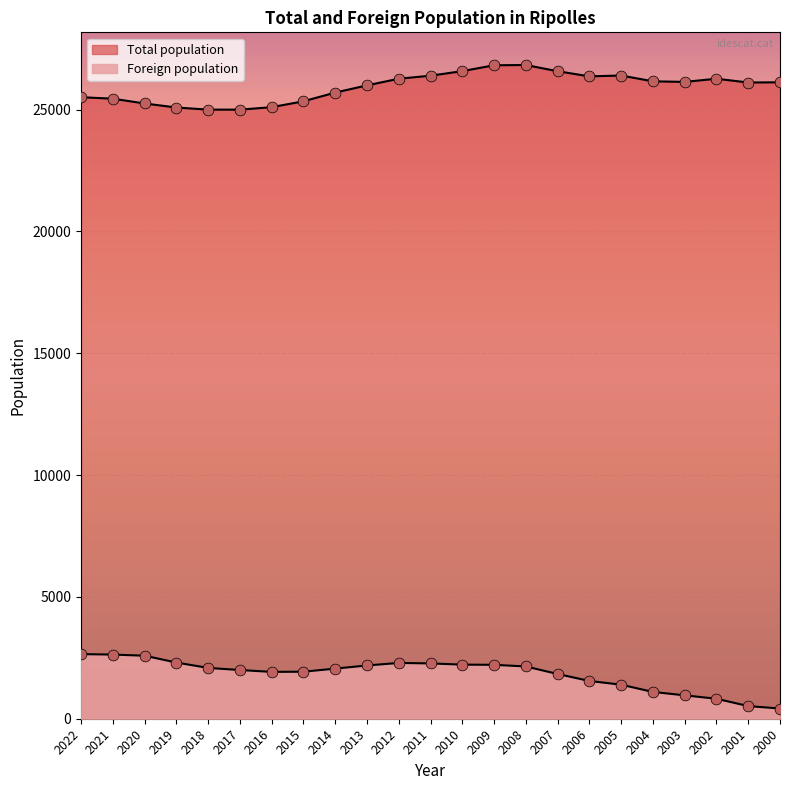

Is the value of Foreign population at 2001 greater than the value of Total population at 2003?

No